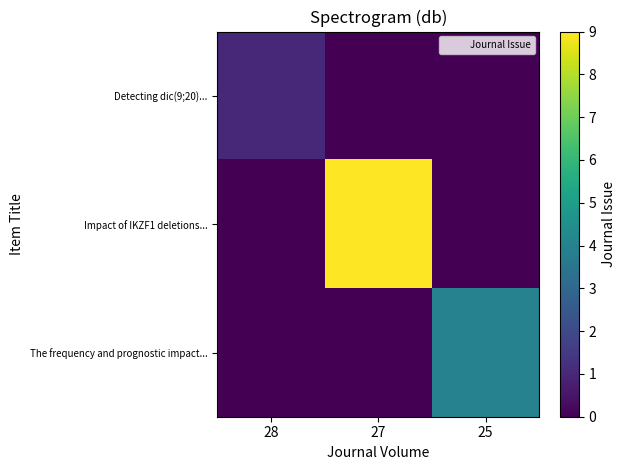

Which series has the largest total across all categories?

Impact of IKZF1 deletions...